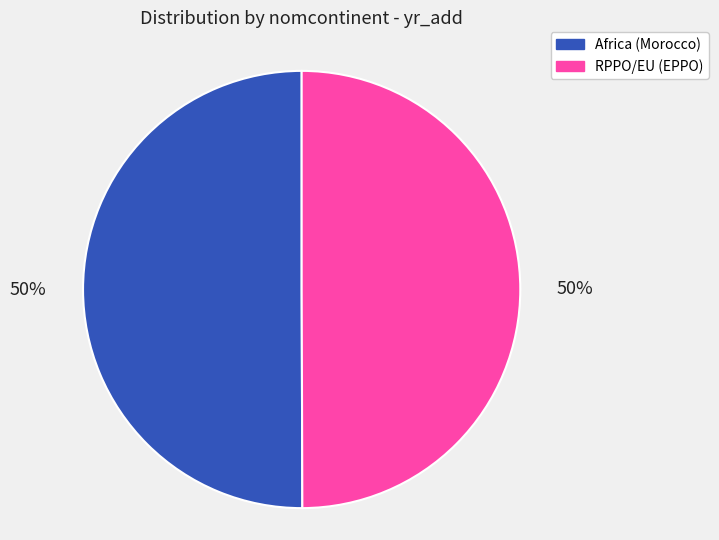

How many slices are in this pie chart?

2